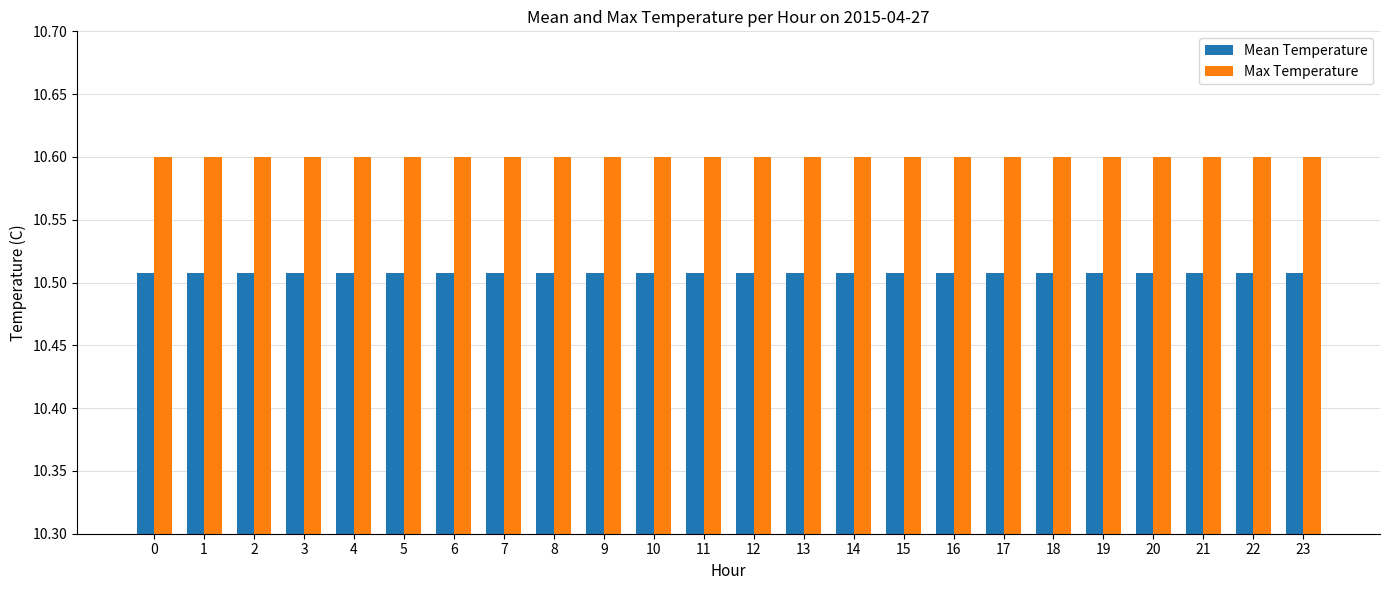

True or false: Max Temperature has a value of 10.6 at 21.

True